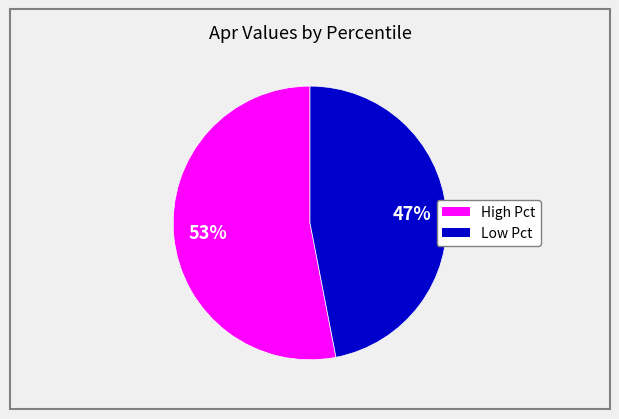

To the nearest percent, what is the difference between the largest and smallest slice percentages?

6%